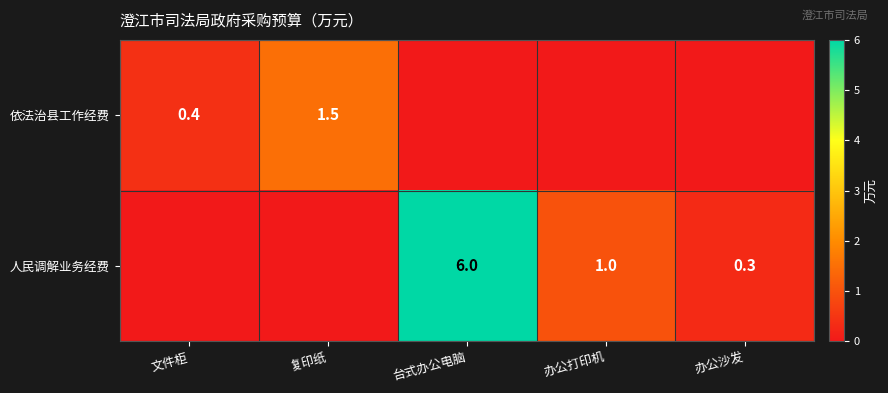

The value of 人民调解业务经费 at 台式办公电脑 is 3.2. True or false?

False